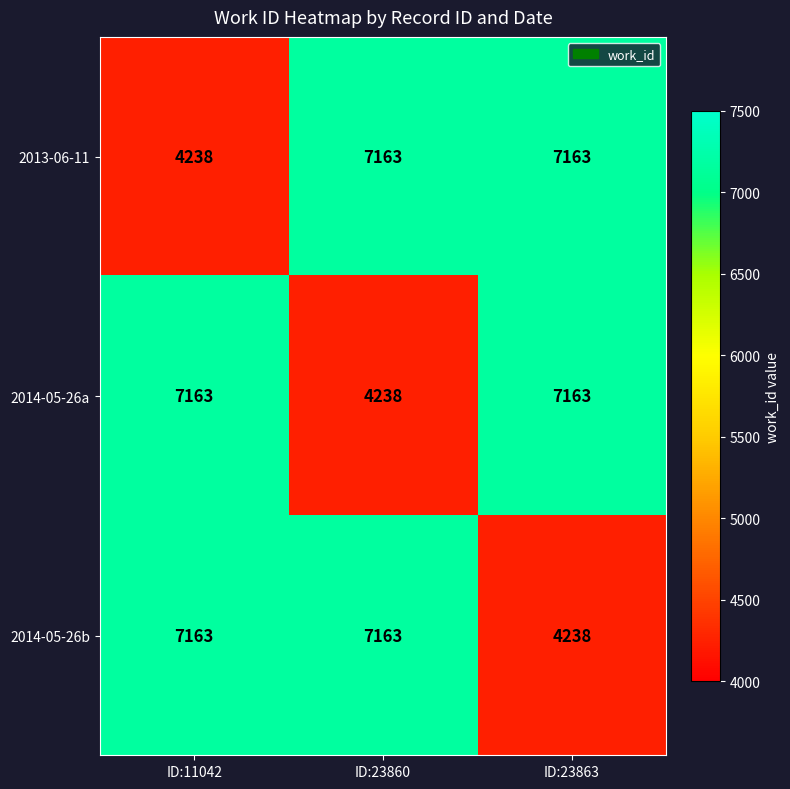

What is the approximate value of 2014-05-26a at ID:23863, to the nearest 50?

7150